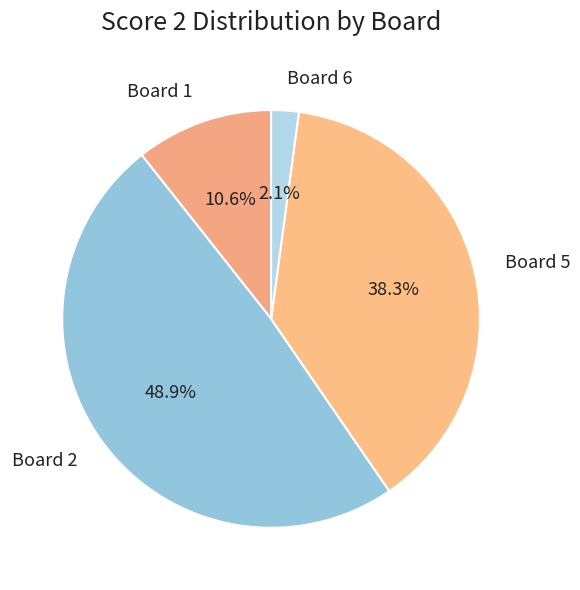

Which has a higher value, Board 2 or Board 5?

Board 2